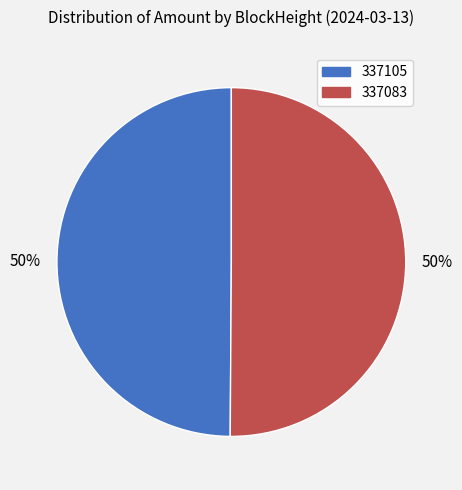

True or false: 337105 accounts for 10% of the total.

False